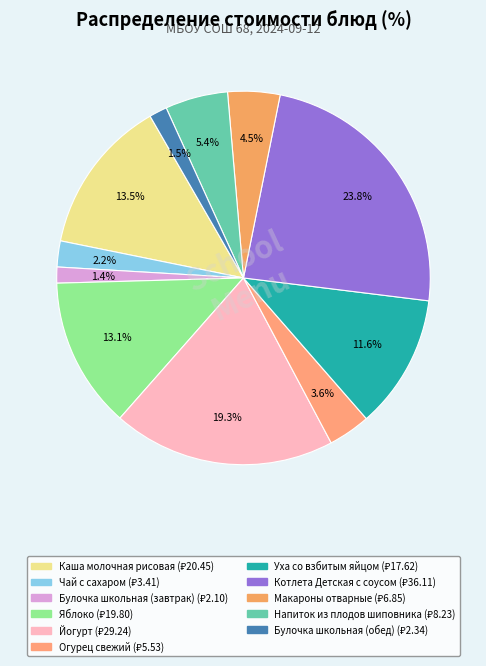

Is the sum of Булочка школьная (завтрак) and Напиток из плодов шиповника greater than half?

No